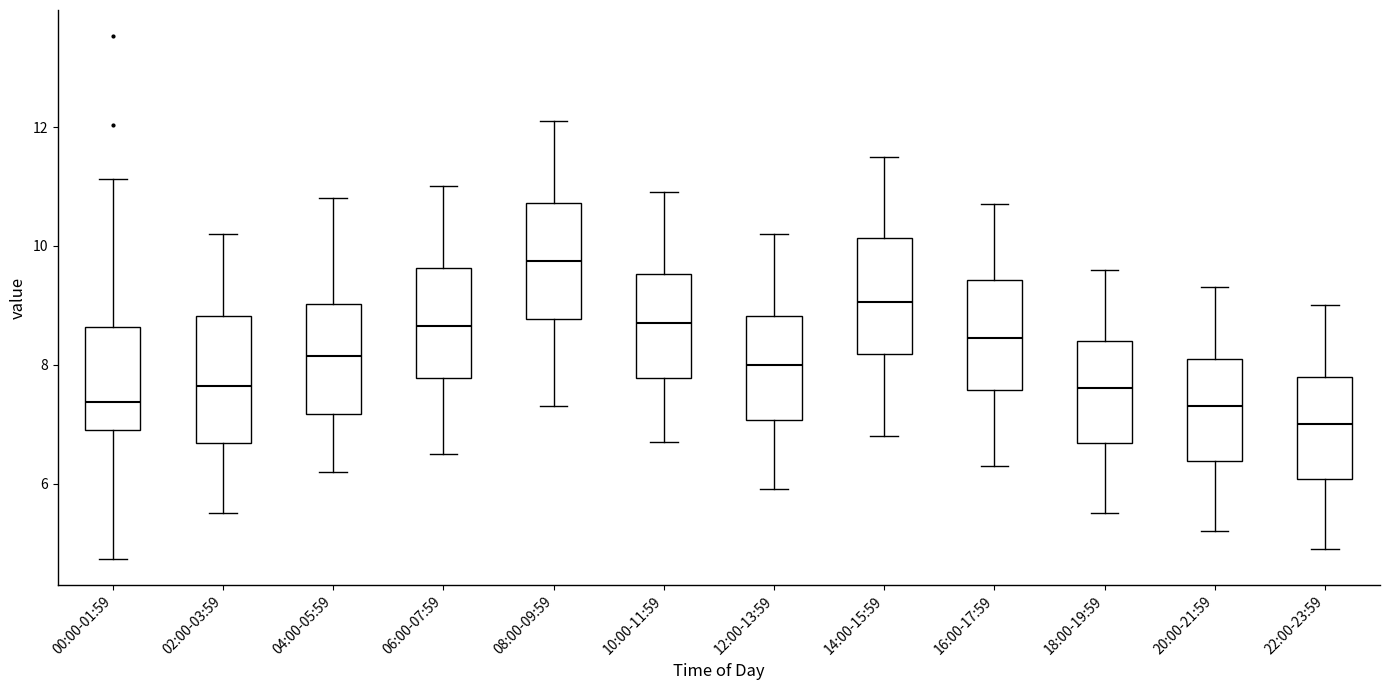

Where is the upper edge of the box for 16:00-17:59 on the y-axis? The values are not printed on the chart, so give them approximately, as read against the axis.

9.4